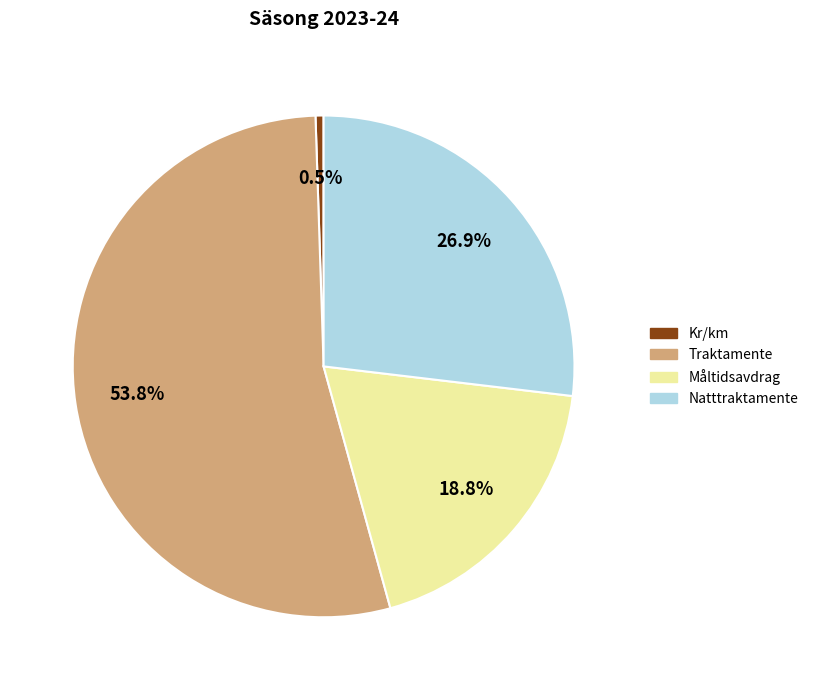

Is there a majority slice in this chart?

Yes